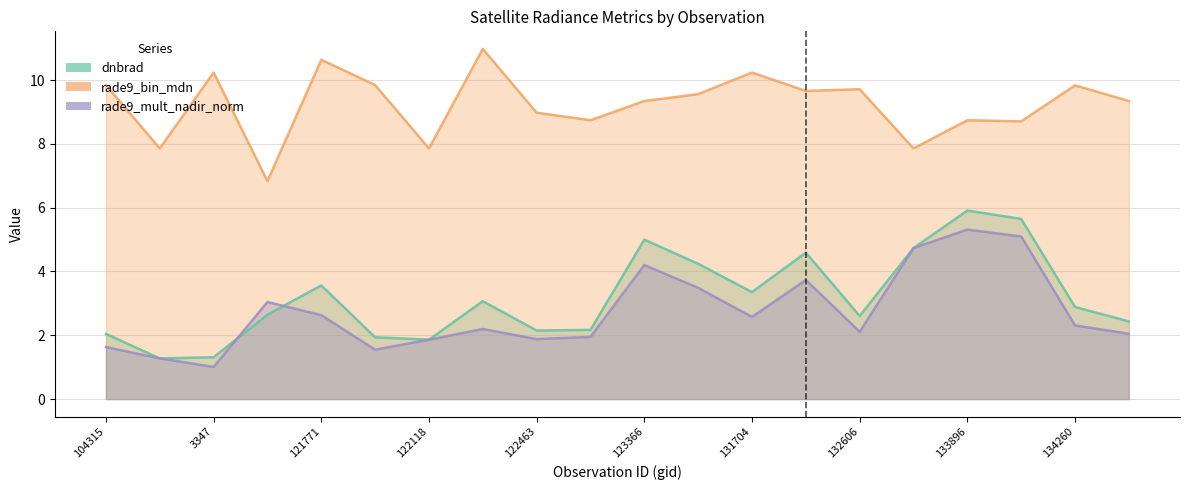

What is the lowest value of the dnbrad series?

1.3